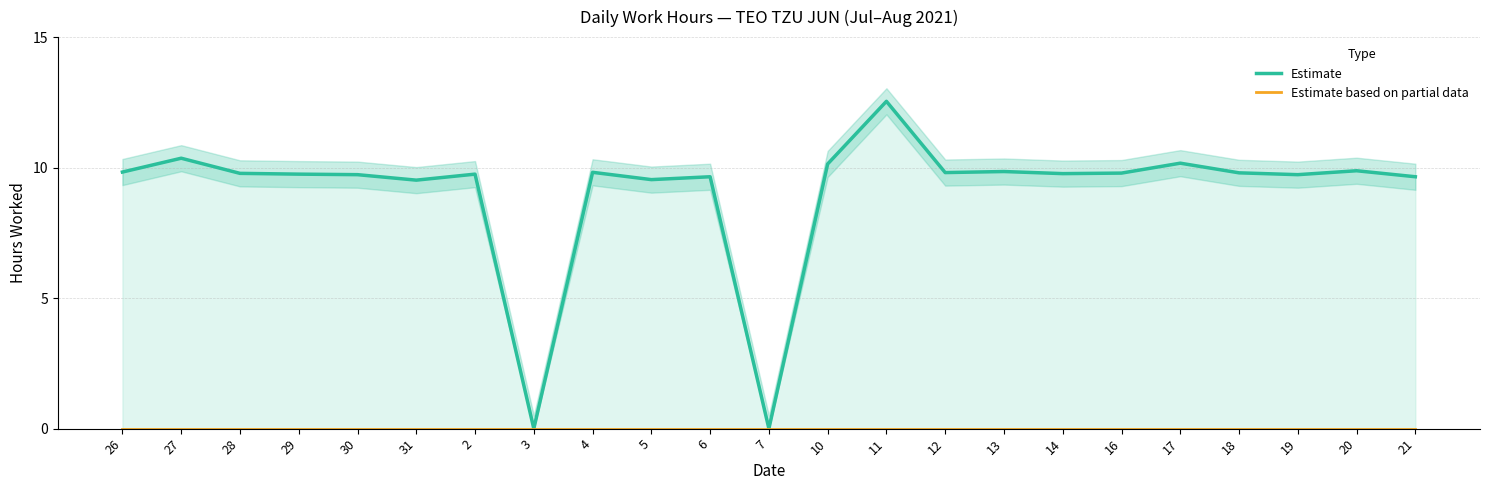

Reading right to left, extract all data points from this chart.

Estimate: 21=9.7	20=9.9	19=9.7	18=9.8	17=10.2	16=9.8	14=9.8	13=9.8	12=9.8	11=12.5	10=10.1	7=0.0	6=9.7	5=9.5	4=9.8	3=0.0	2=9.8	31=9.5	30=9.7	29=9.8	28=9.8	27=10.4	26=9.8
Estimate based on partial data: 21=0.0	20=0.0	19=0.0	18=0.0	17=0.0	16=0.0	14=0.0	13=0.0	12=0.0	11=0.0	10=0.0	7=0.0	6=0.0	5=0.0	4=0.0	3=0.0	2=0.0	31=0.0	30=0.0	29=0.0	28=0.0	27=0.0	26=0.0